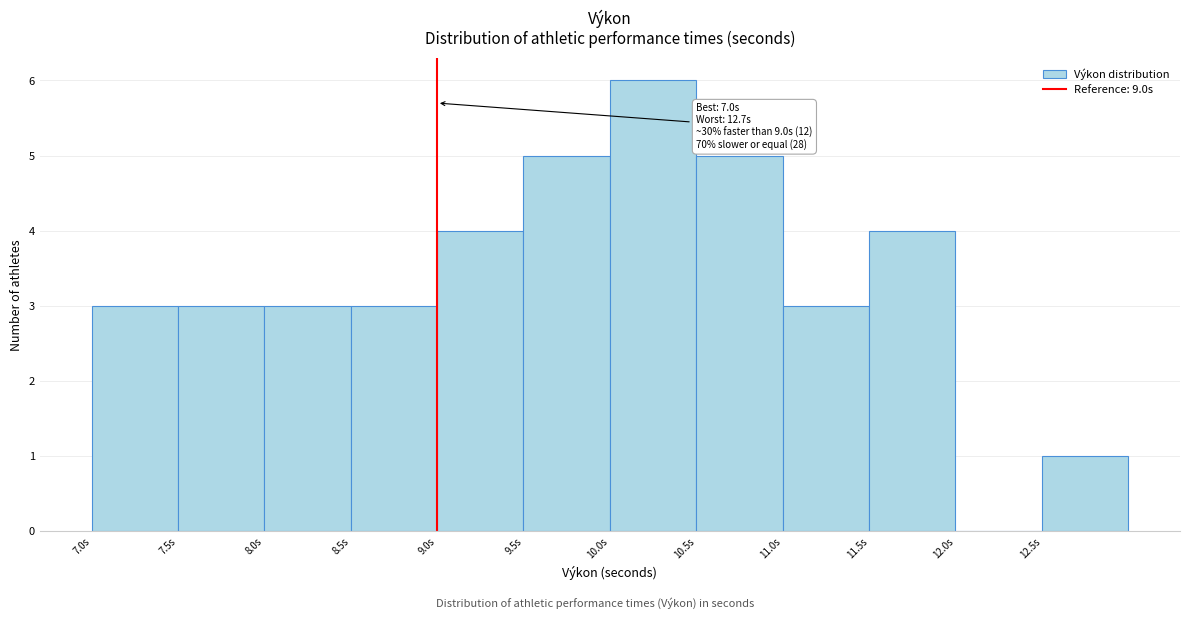

Over which range of the x-axis is the bar tallest?

10.0 to 10.5